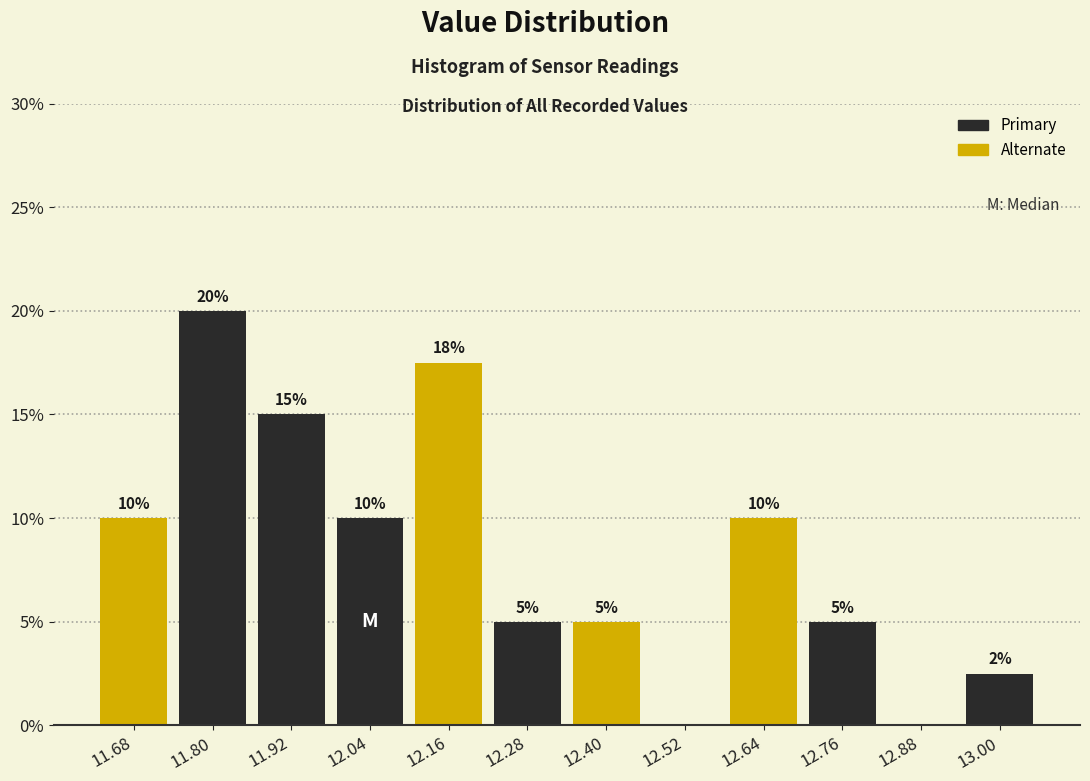

Which range on the x-axis has the tallest bar?

11.74 to 11.86